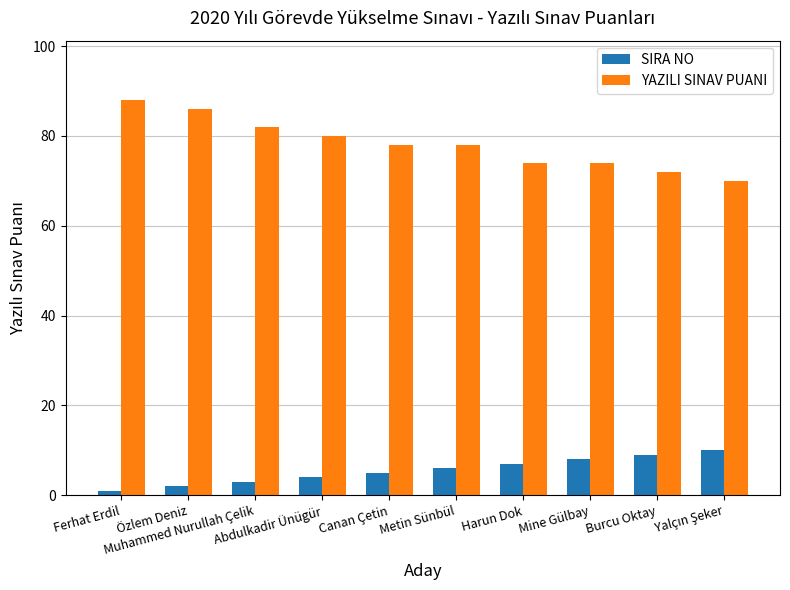

How many SIRA NO values are between 3 and 8?

6